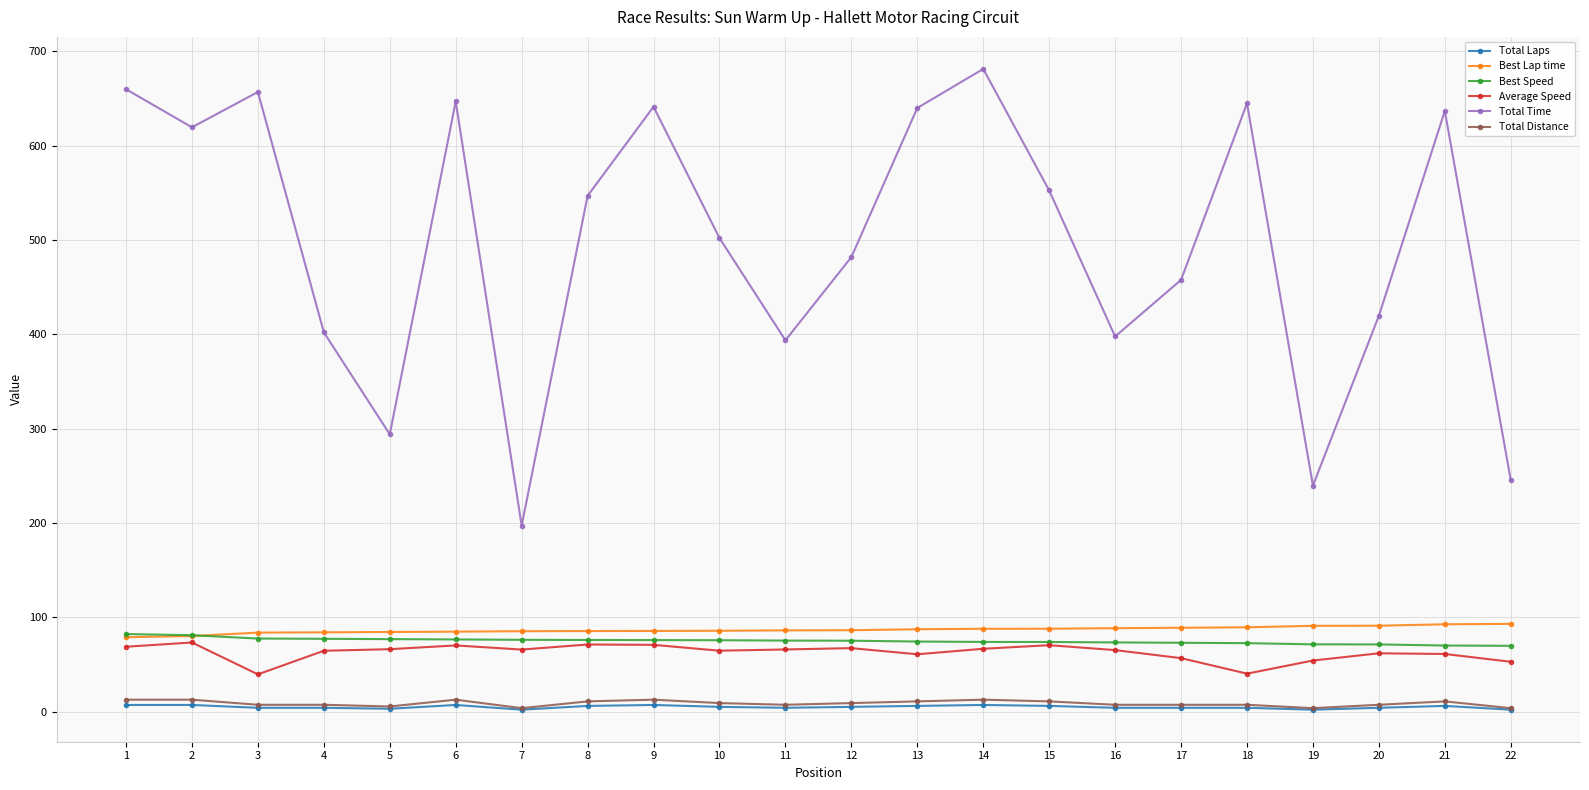

Which series changed the most between 10 and 14?

Total Time